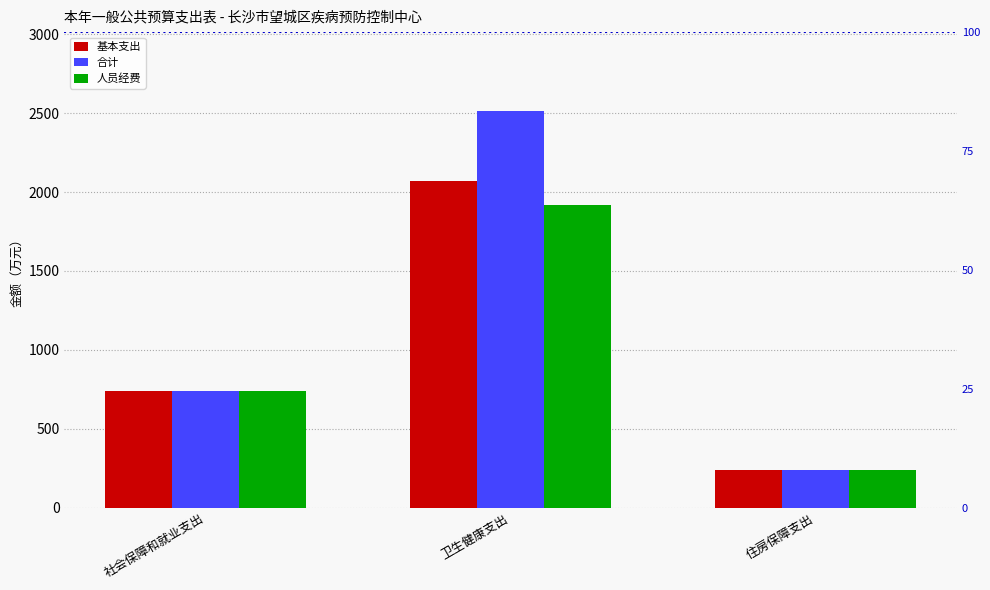

What is the label of the 2nd bar from the right?

卫生健康支出